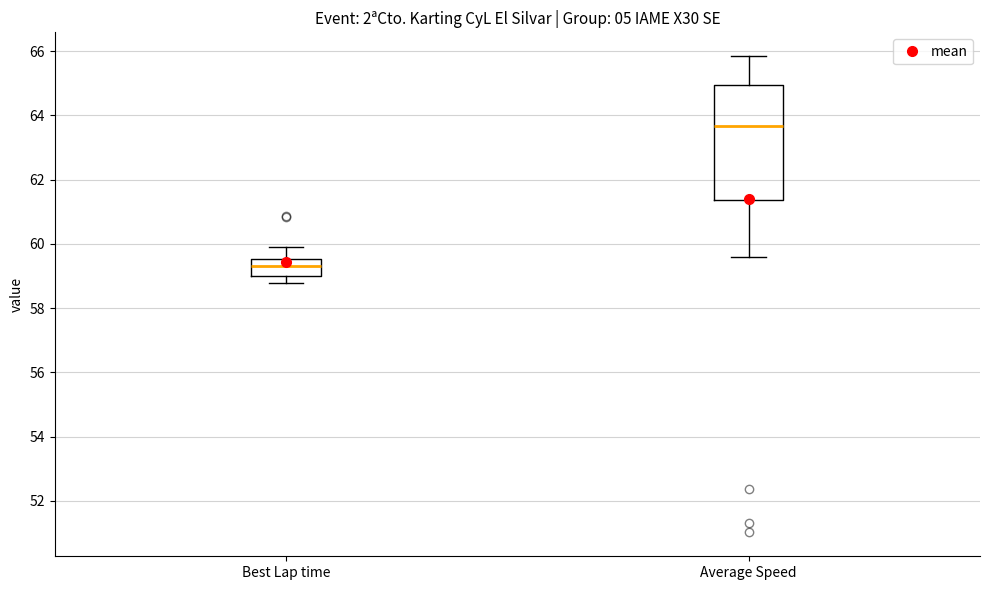

Which box has the highest median line?

Average Speed